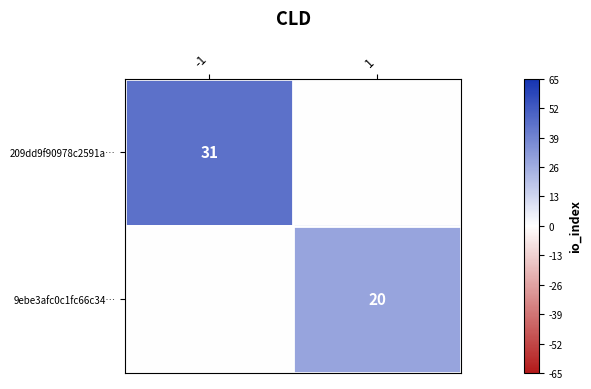

True or false: 209dd9f90978c2591a… has a value of 52 at -1.

False